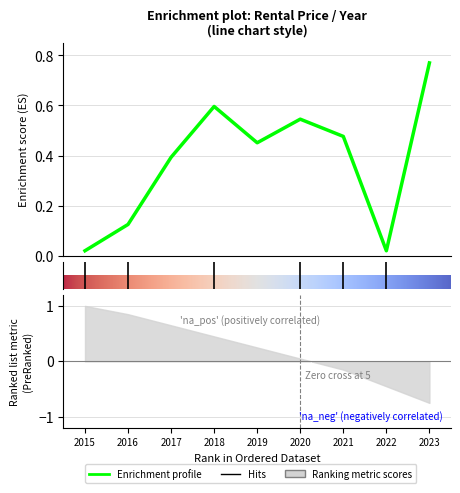

How many lines are shown in the chart?

1